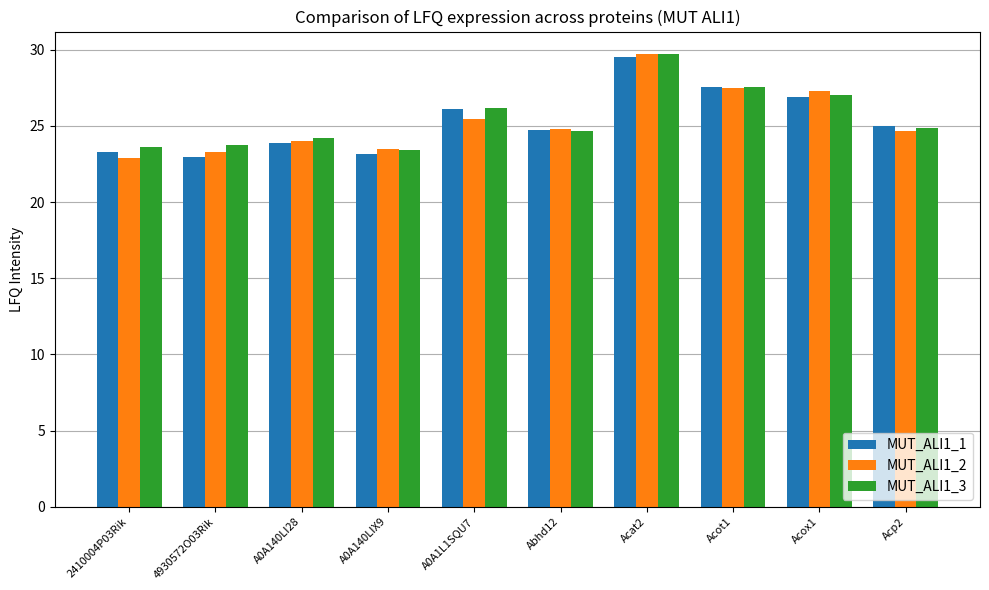

How many values in the MUT_ALI1_3 series are below 24?

3